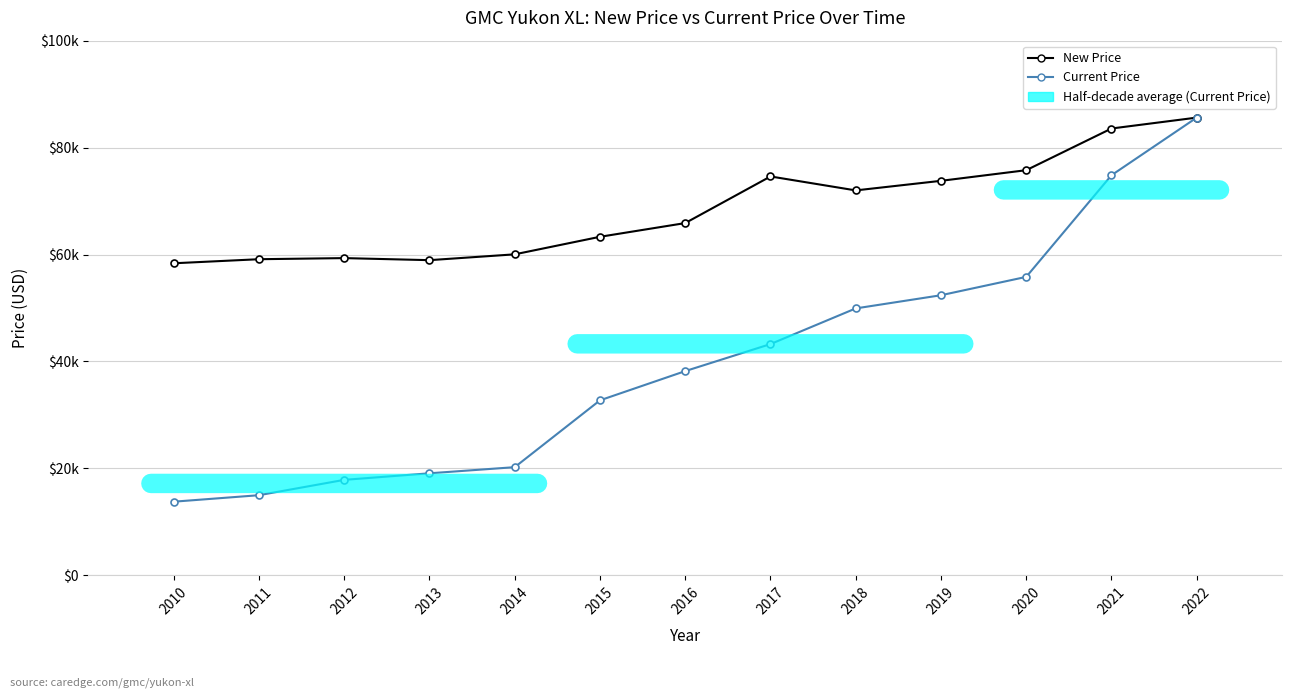

Reading left to right, extract all data points from this chart.

New Price: 2010=58366	2011=59126	2012=59333	2013=58949	2014=60038	2015=63319	2016=65885	2017=74605	2018=71995	2019=73787	2020=75776	2021=83571	2022=85611
Current Price: 2010=13776	2011=14990	2012=17858	2013=19087	2014=20232	2015=32733	2016=38199	2017=43254	2018=49924	2019=52389	2020=55823	2021=74834	2022=85611